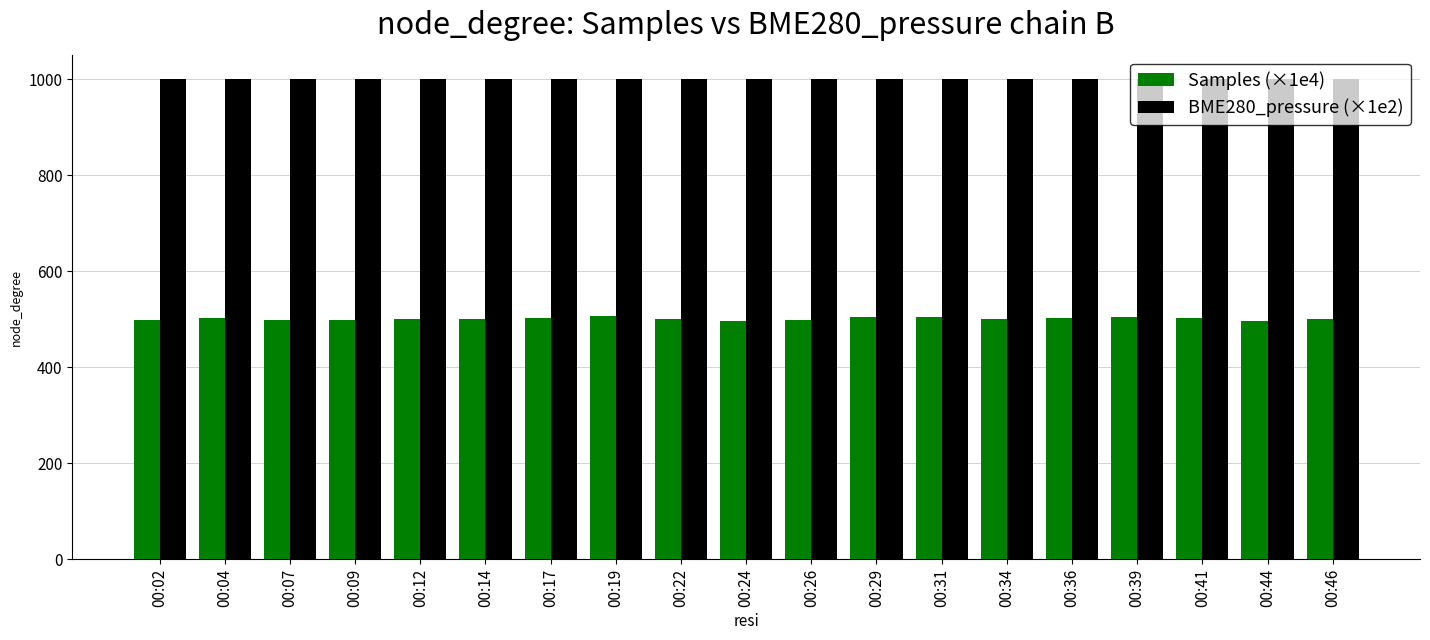

What is the sum of the Samples (×1e4) values at 00:29 and 00:22?

1005.5